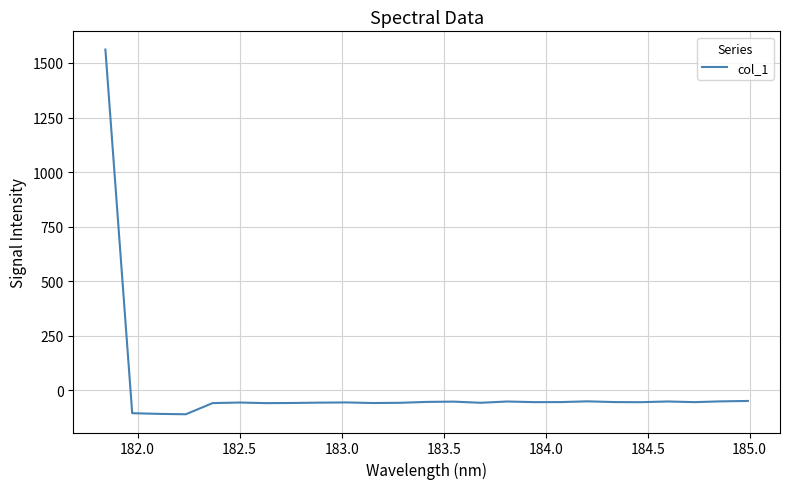

What is the greatest value displayed?

1561.3